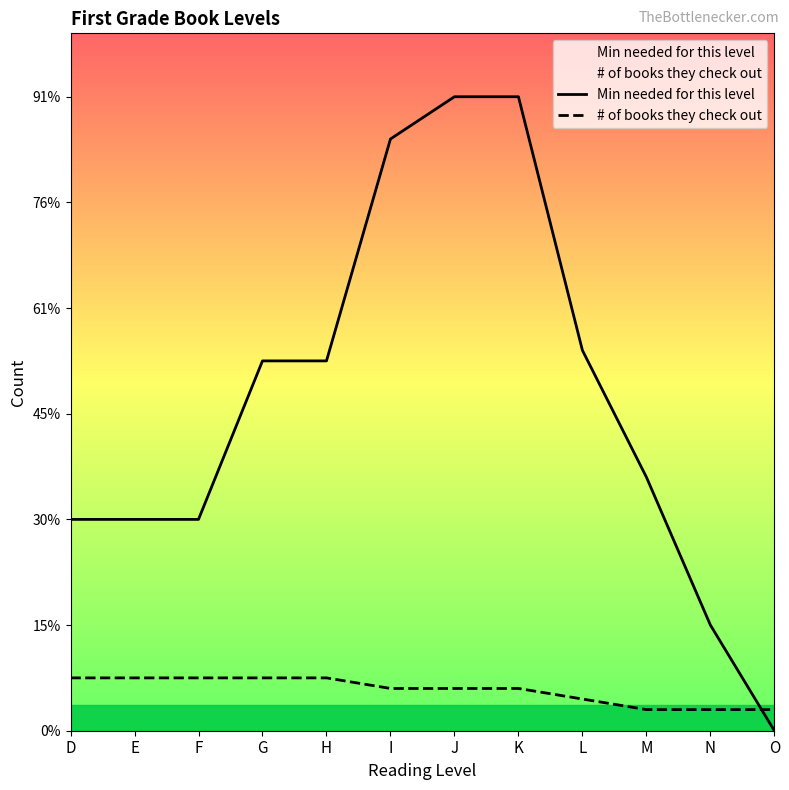

Does the chart display data point markers on the line(s)?

No